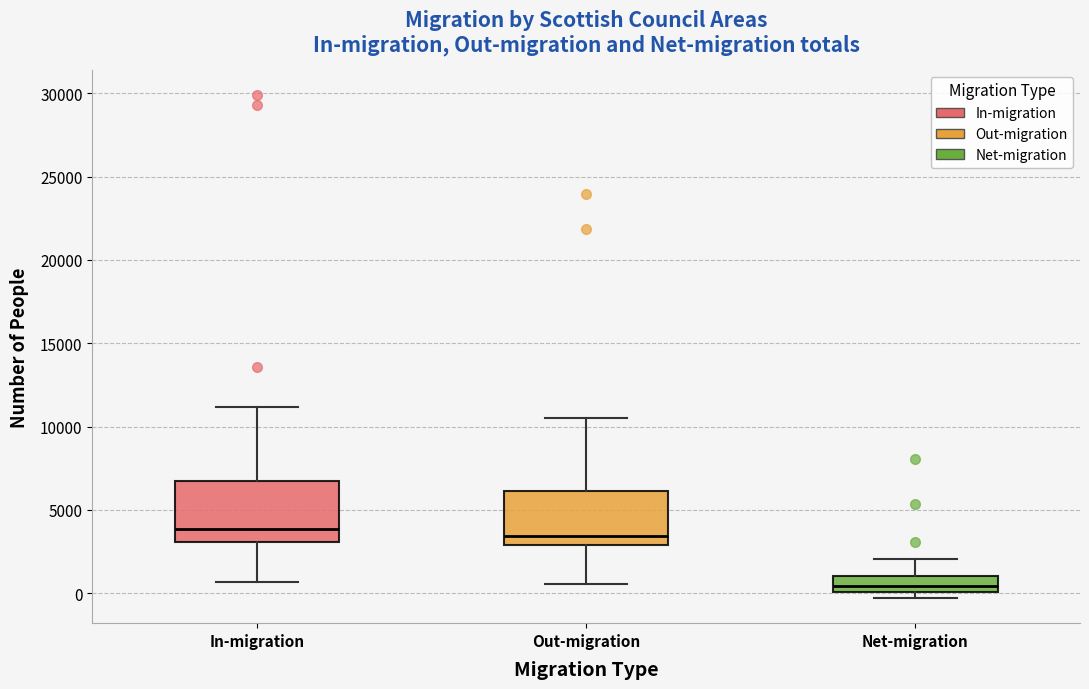

Where is the lower edge of the box for Net-migration on the y-axis? The values are not printed on the chart, so give them approximately, as read against the axis.

0